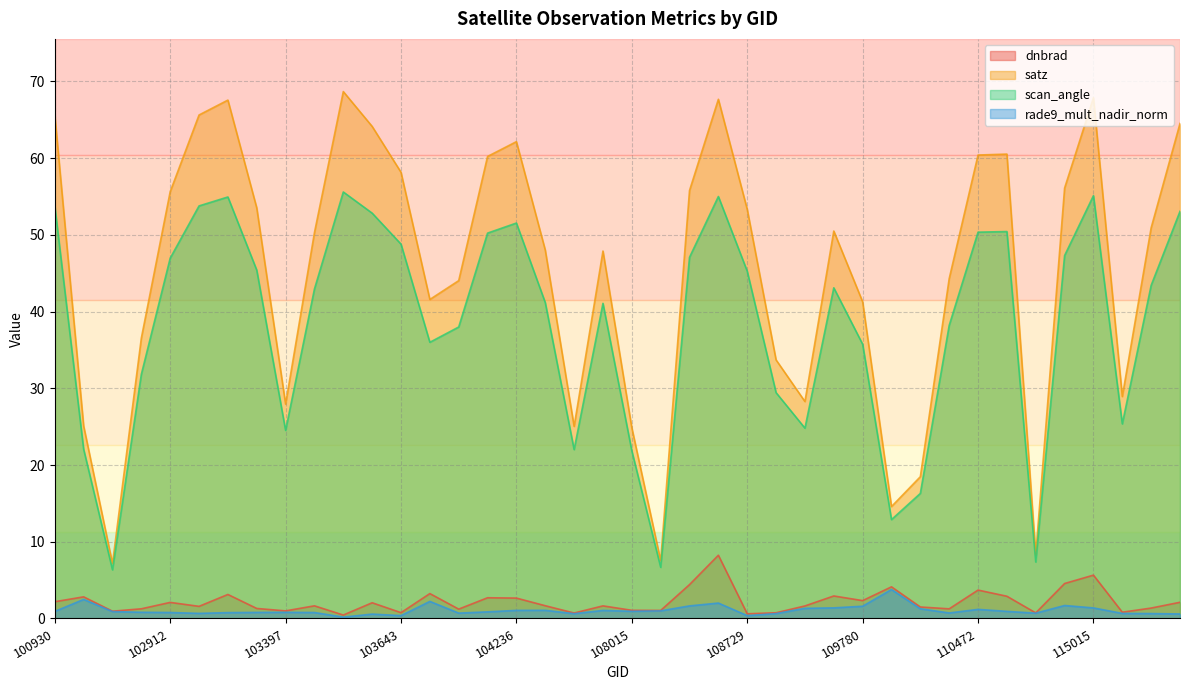

Which category has the lowest value in the rade9_mult_nadir_norm series?

103524